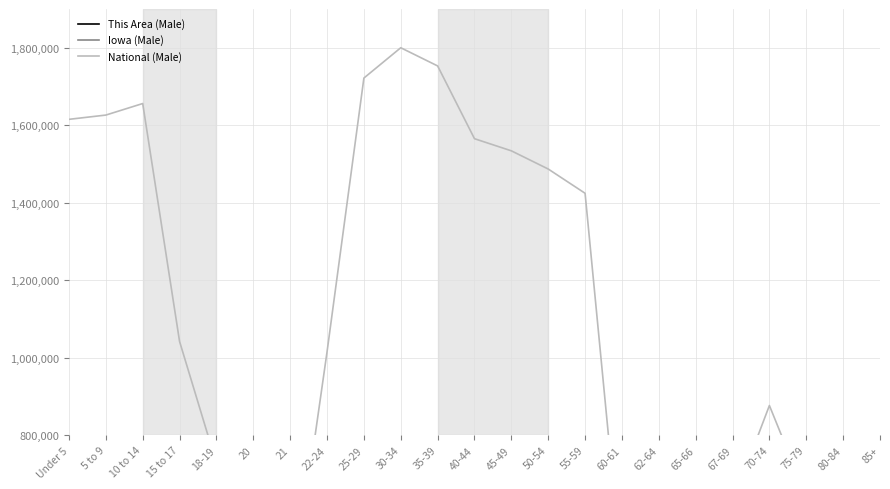

True or false: Iowa (Male) has a value of 9078.3 at 70-74.

True